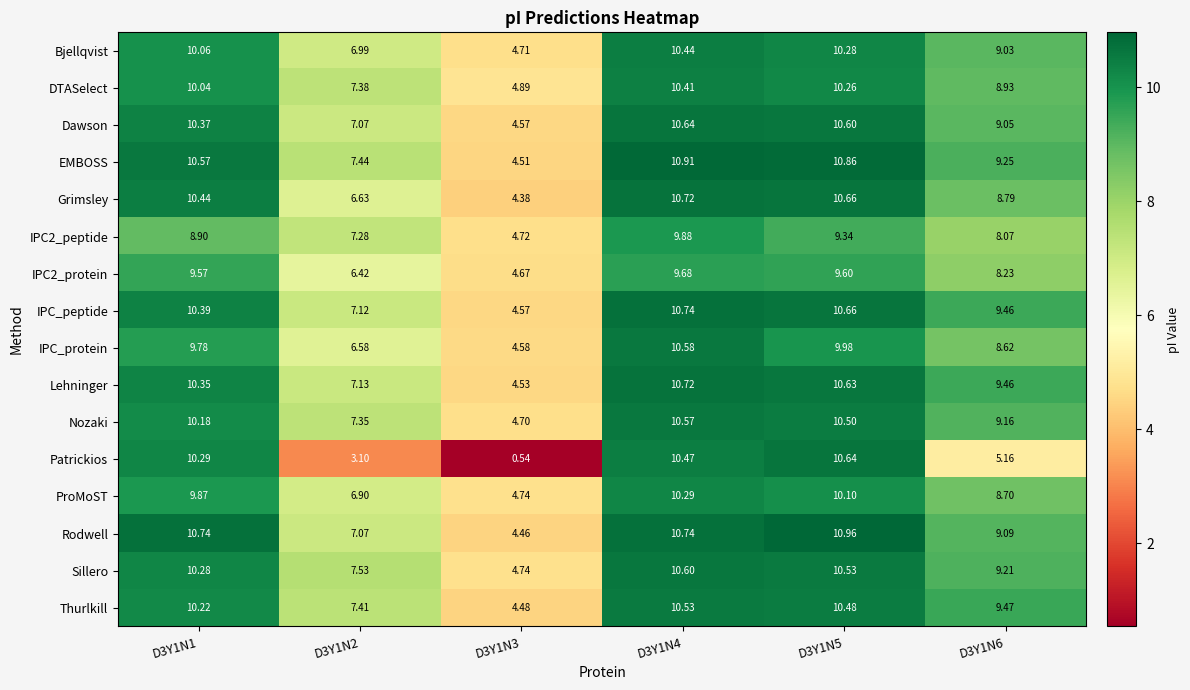

Which series has the largest range (max minus min)?

Patrickios